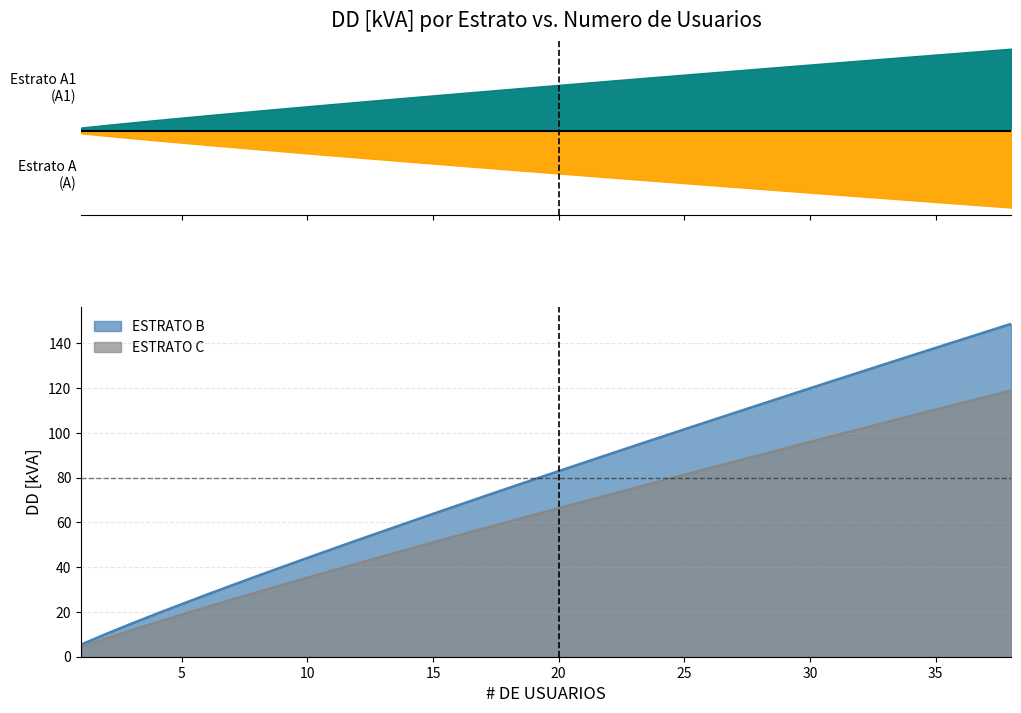

What is the maximum value for ESTRATO C?

119.0